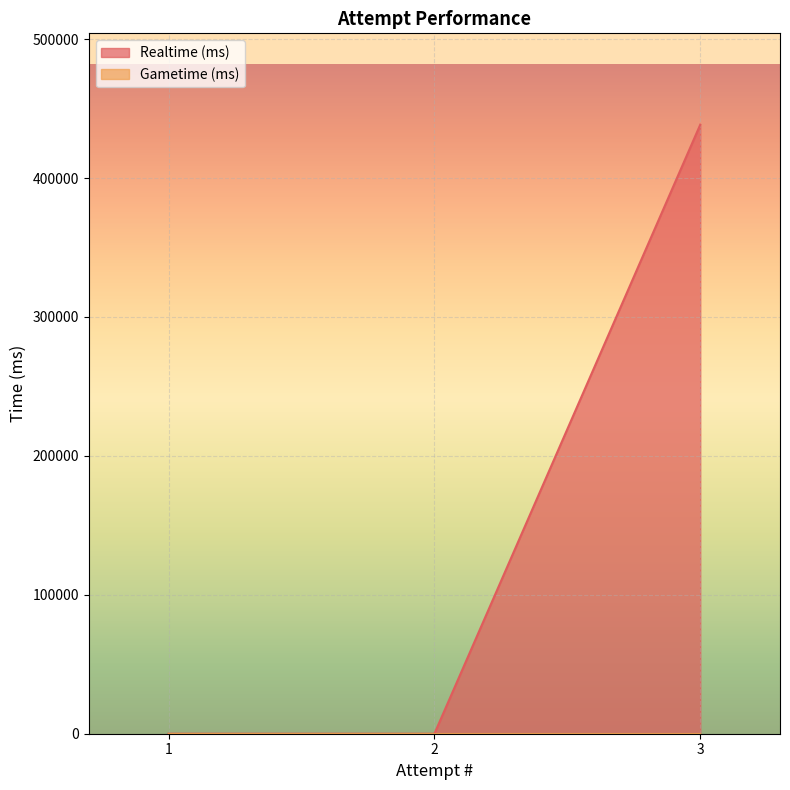

How many values exceed 0?

1